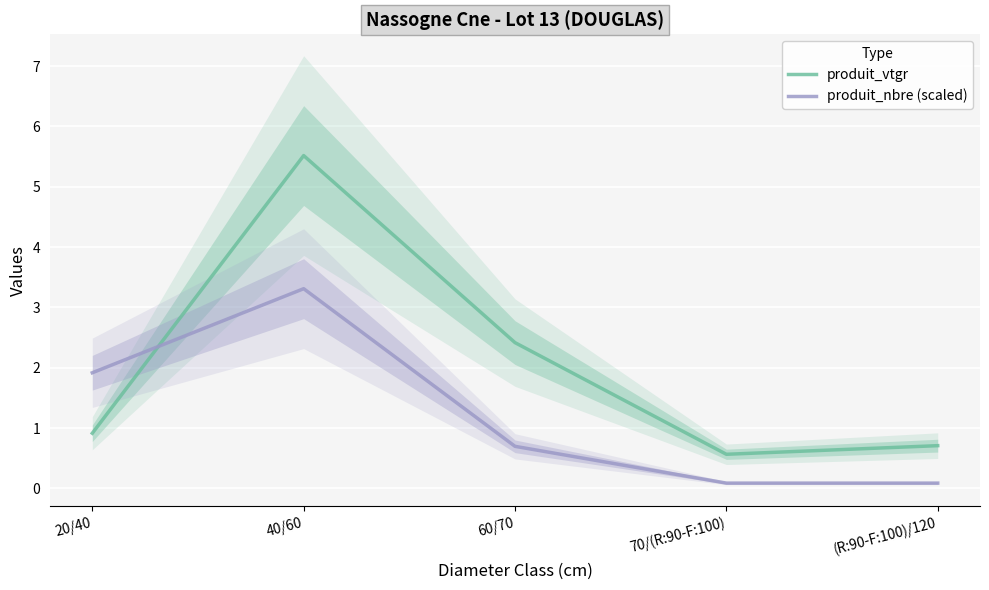

What is the difference between the highest and lowest values at (R:90-F:100)/120?

0.6